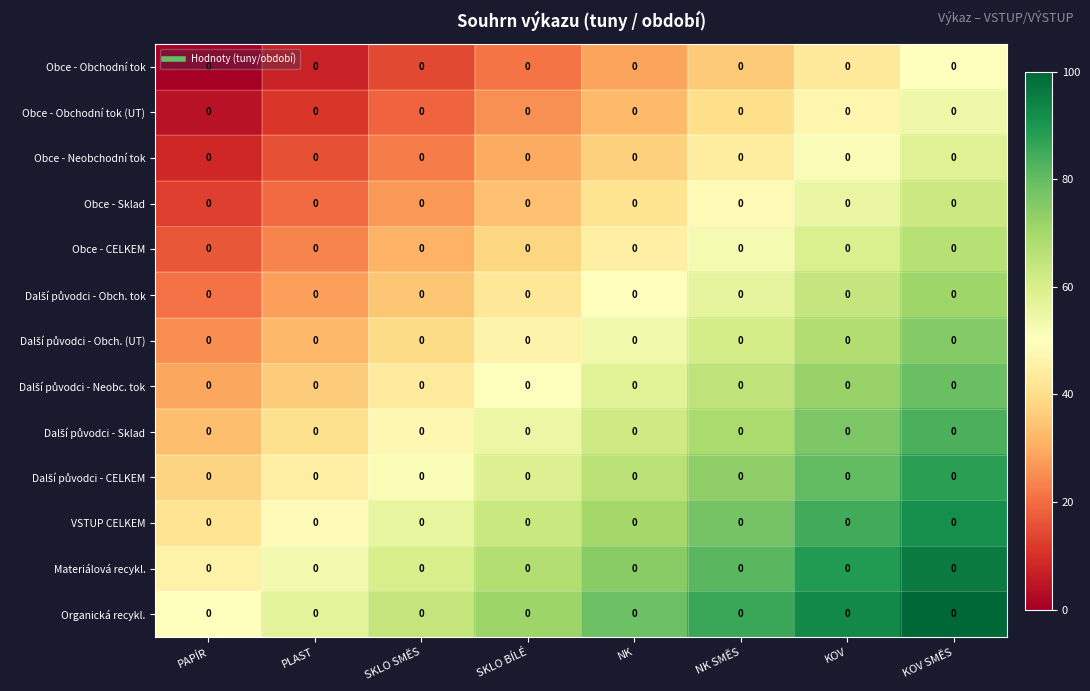

What is the total value across all series at NK?

696.4